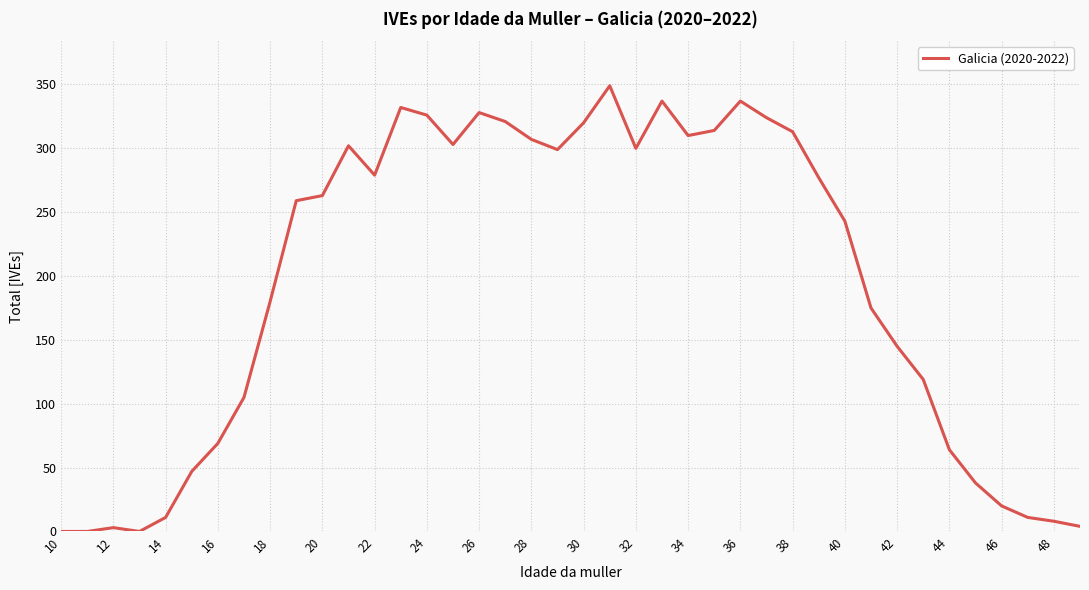

What is the difference between the maximum and minimum values?

349